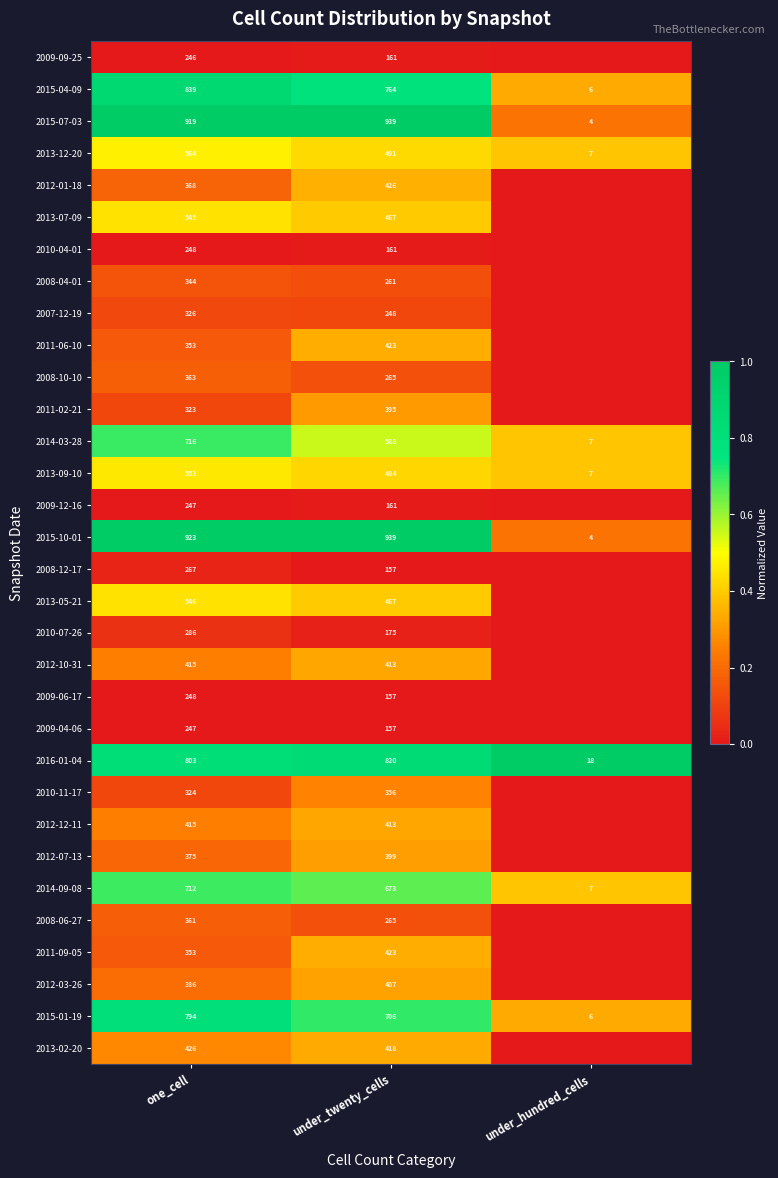

What is the difference between the maximum and second lowest values in the 2014-09-08 series?

39